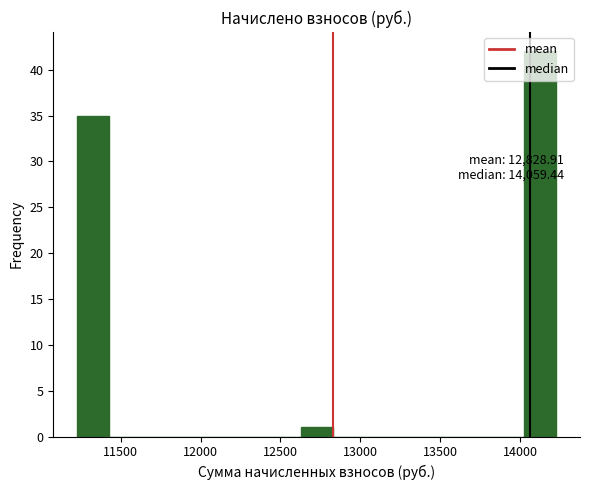

Around what value on the x-axis is the tallest bar? Give the approximate position of its centre, as read against the axis.

14150